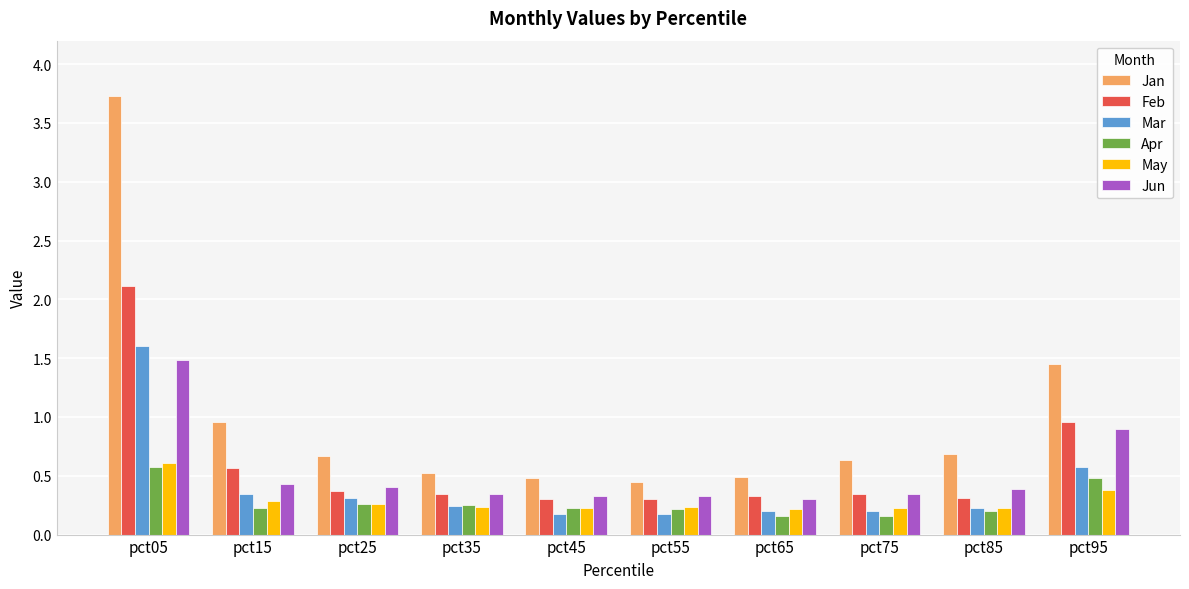

Which series has the widest spread of values?

Jan